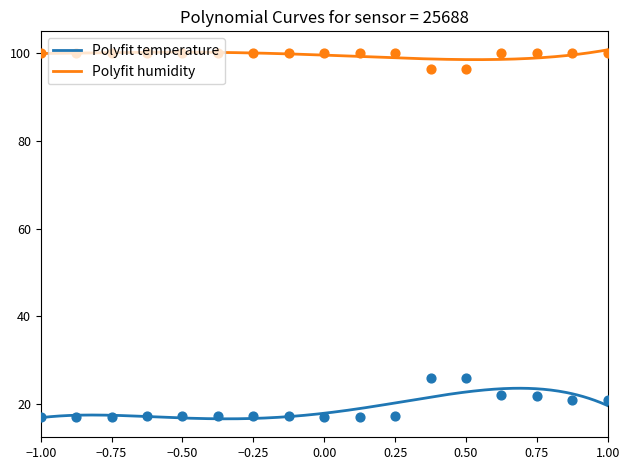

What is the total value across all series at 2022-08-21T03:05:43?

117.1